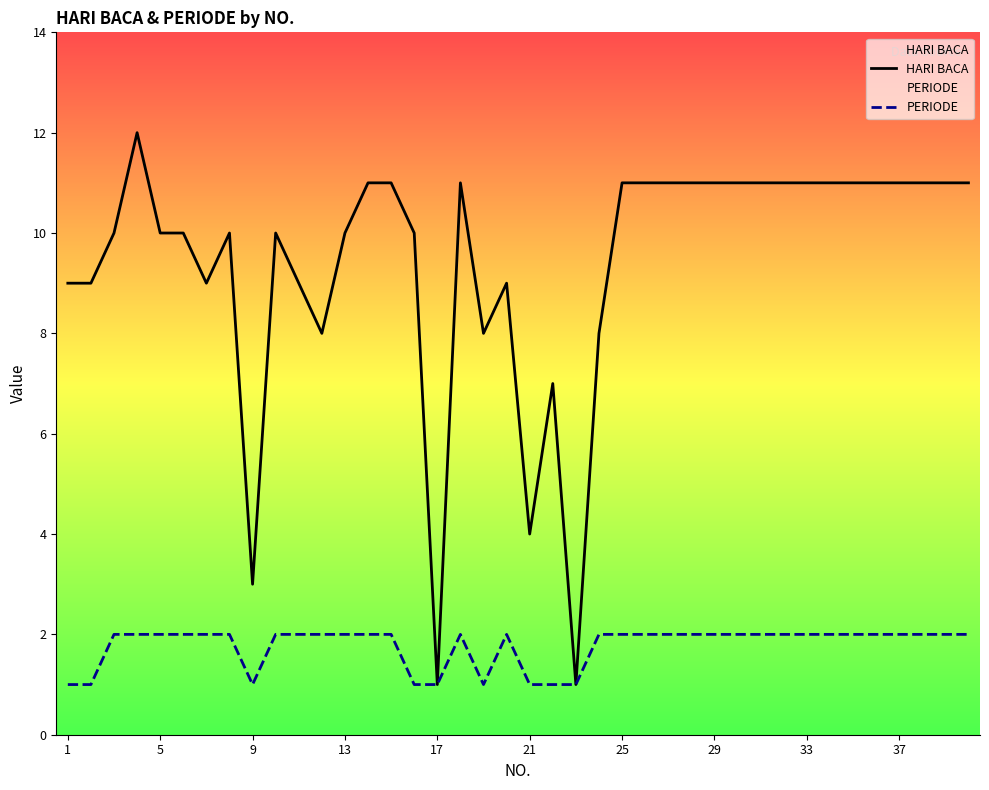

Which series has the largest total across all categories?

HARI BACA